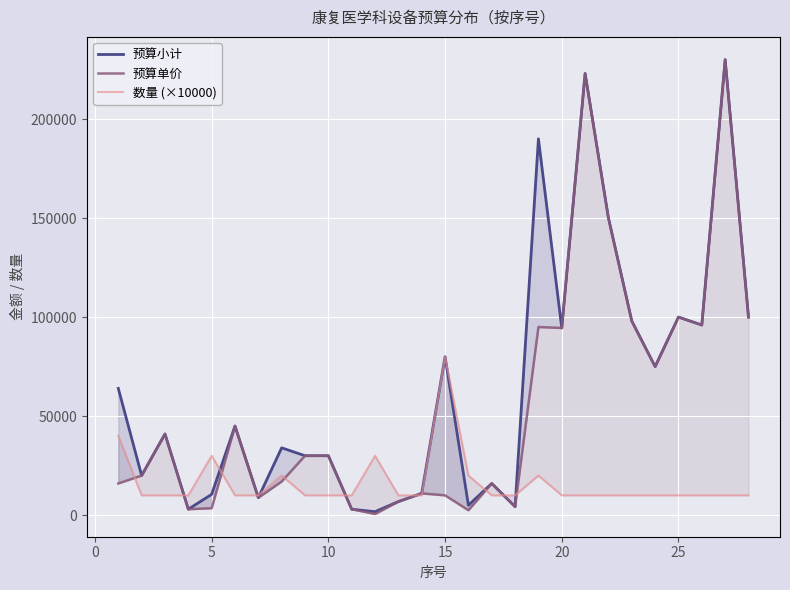

Rank the series by their maximum value, from lowest to highest.

数量 (×10000), 预算小计, 预算单价